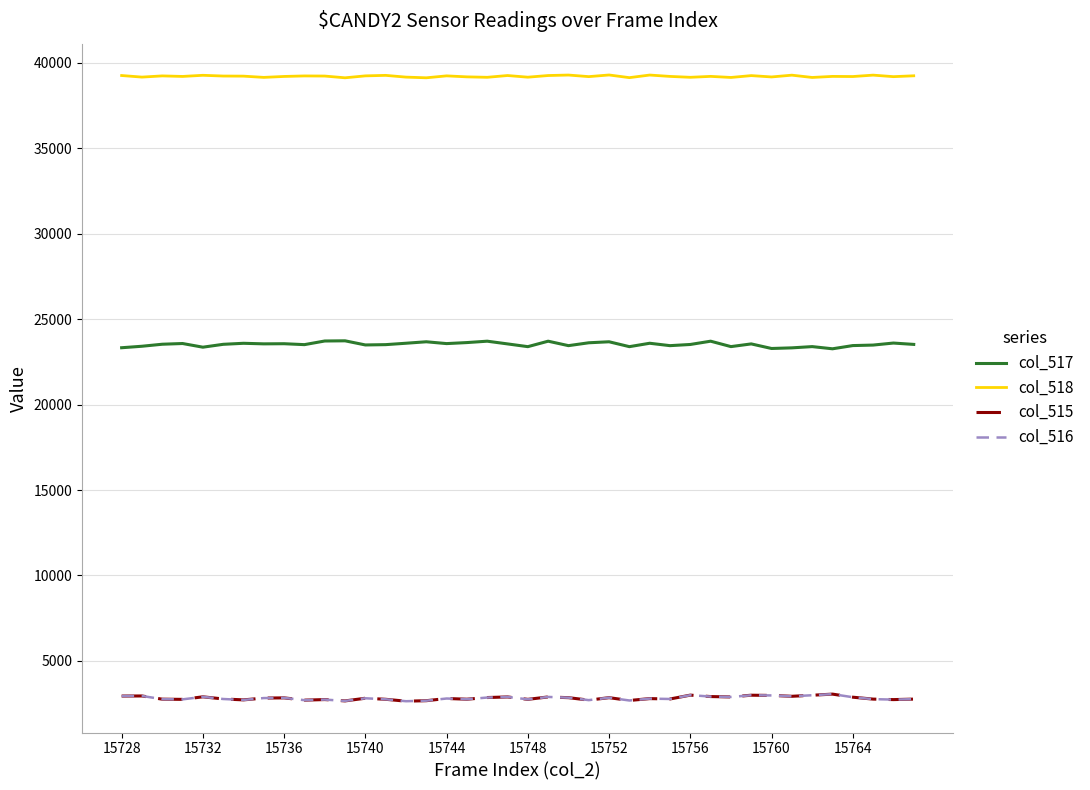

Which series has the largest total across all categories?

col_518